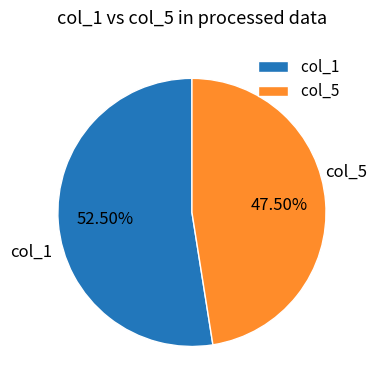

Which category accounts for the majority?

col_1